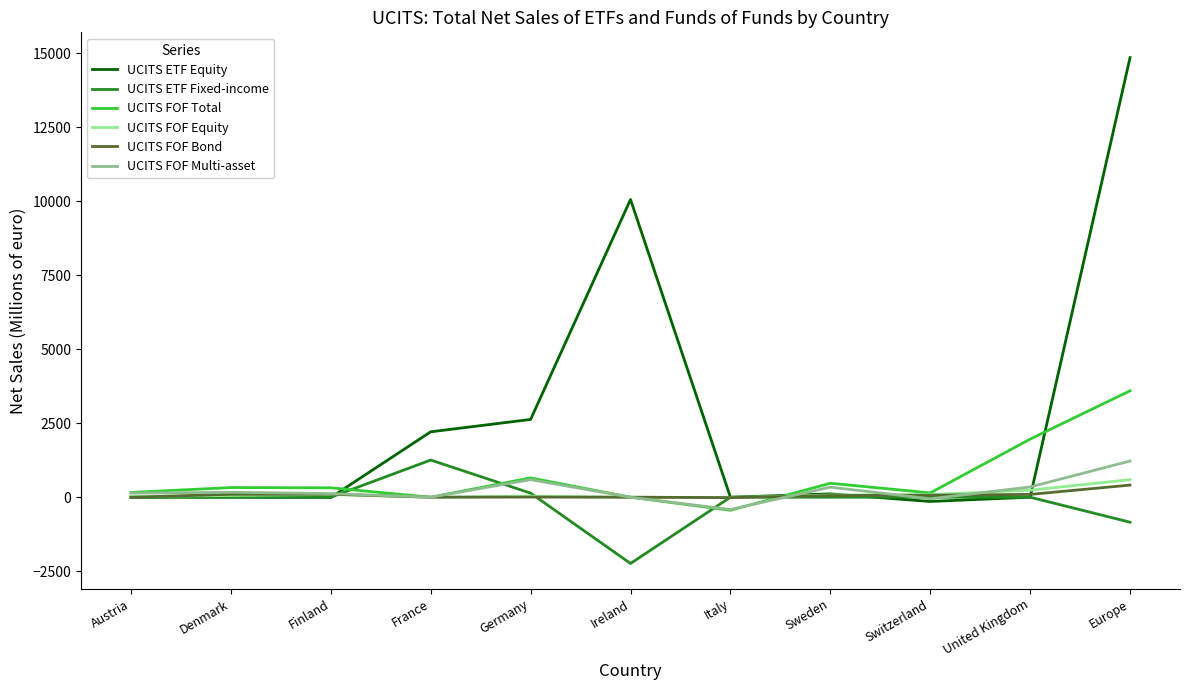

Which series has the widest spread of values?

UCITS ETF Equity